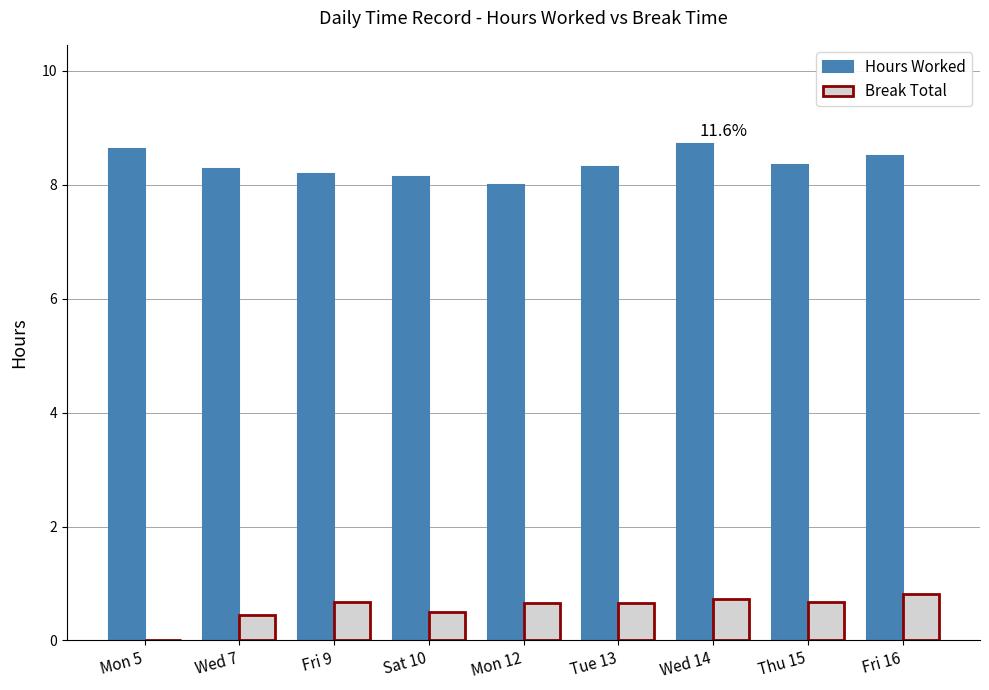

The Hours Worked series shows 3.0 at Tue 13. True or false?

False